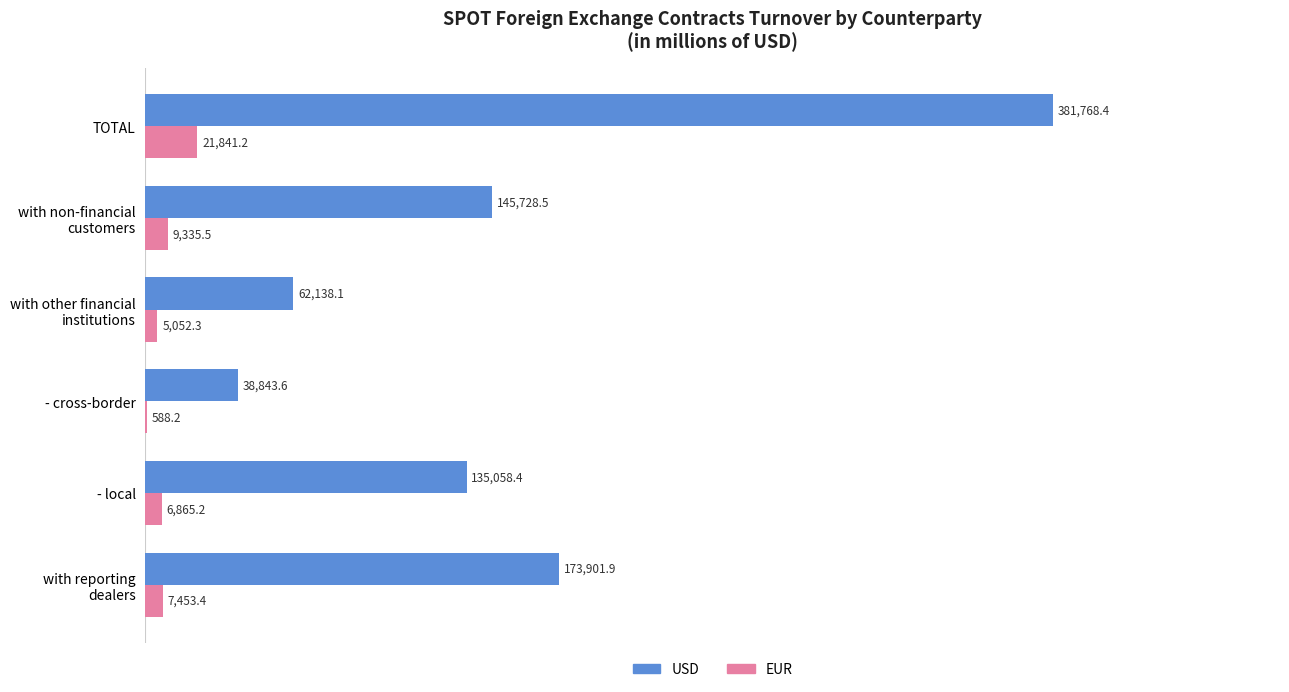

What is the average value of the USD series?

156239.8